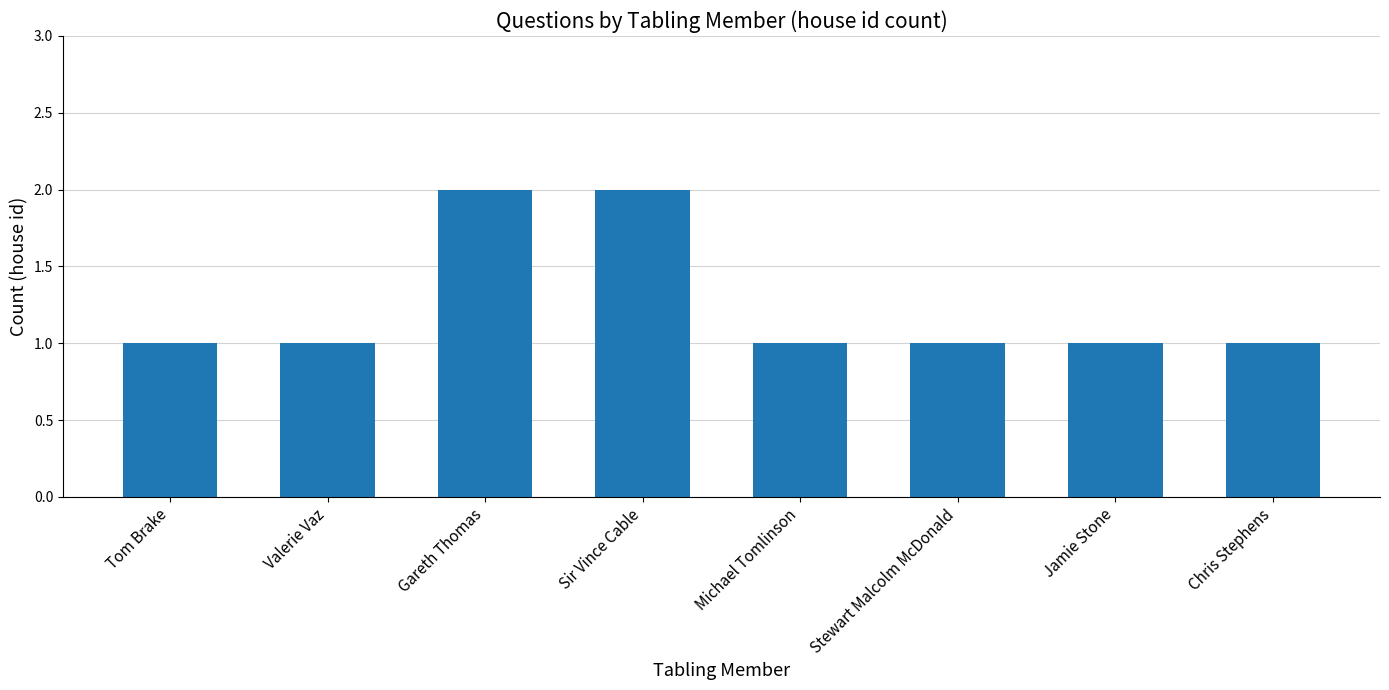

Reading right to left, list all the values displayed in this chart.

Chris Stephens=1	Jamie Stone=1	Stewart Malcolm McDonald=1	Michael Tomlinson=1	Sir Vince Cable=2	Gareth Thomas=2	Valerie Vaz=1	Tom Brake=1